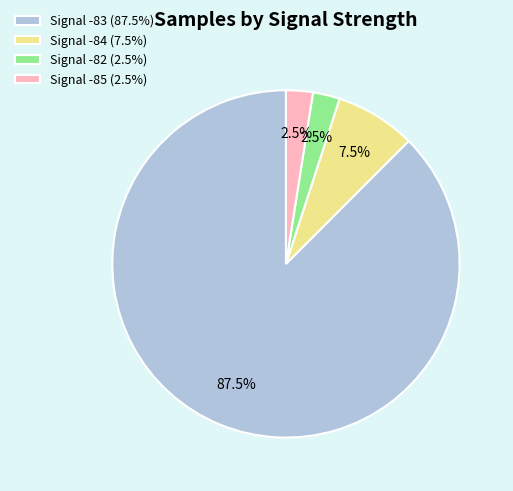

Is the sum of Signal -85 (2.5%) and Signal -82 (2.5%) greater than half?

No